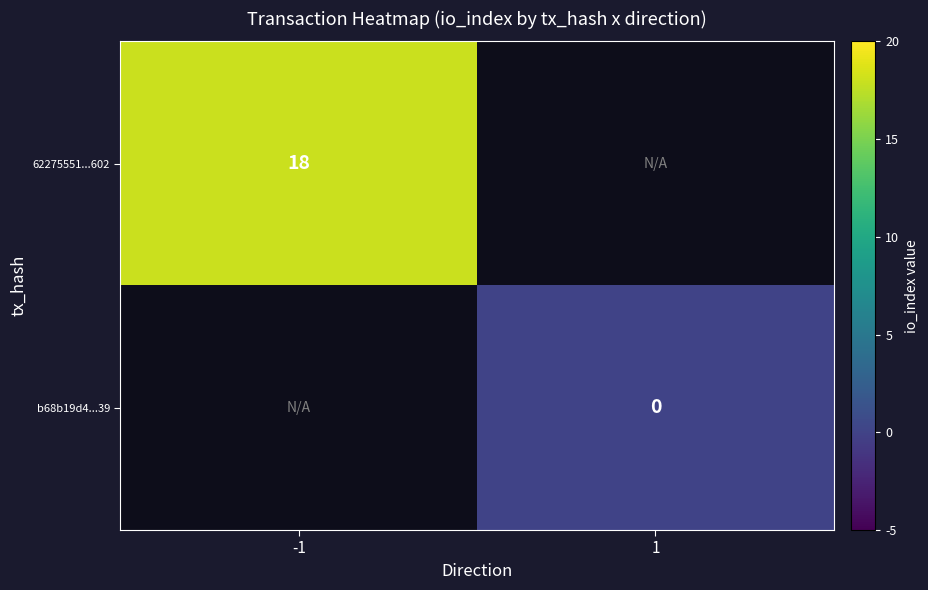

Is it true that 62275551...602 equals 24 at -1?

False